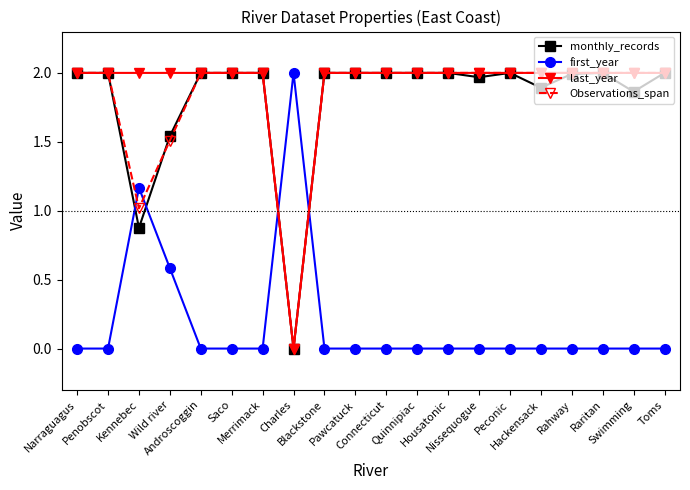

Which series ends up on top after the final intersection of first_year and monthly_records?

monthly_records